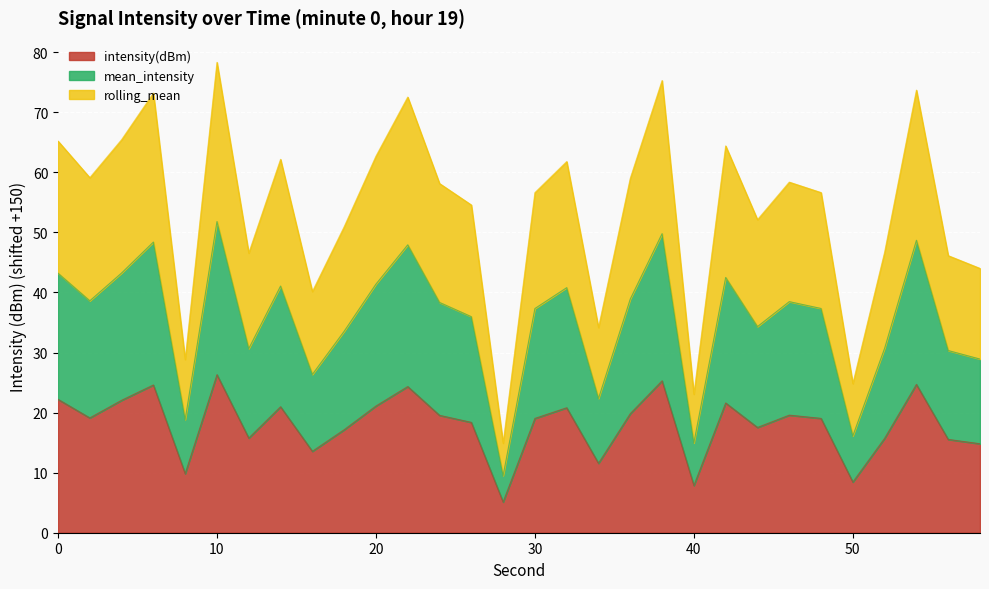

Rank the series at 24 from highest to lowest value.

mean_intensity, rolling_mean, intensity(dBm)